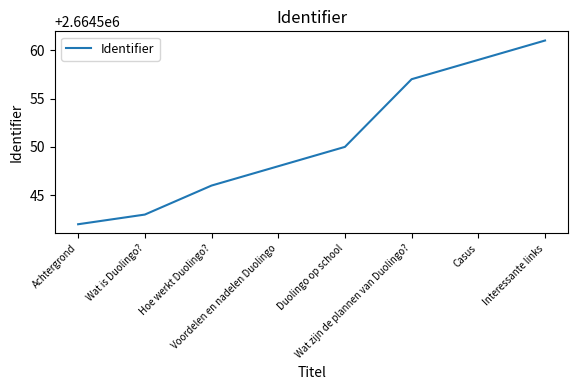

What is the change in value from Achtergrond to Interessante links?

+19